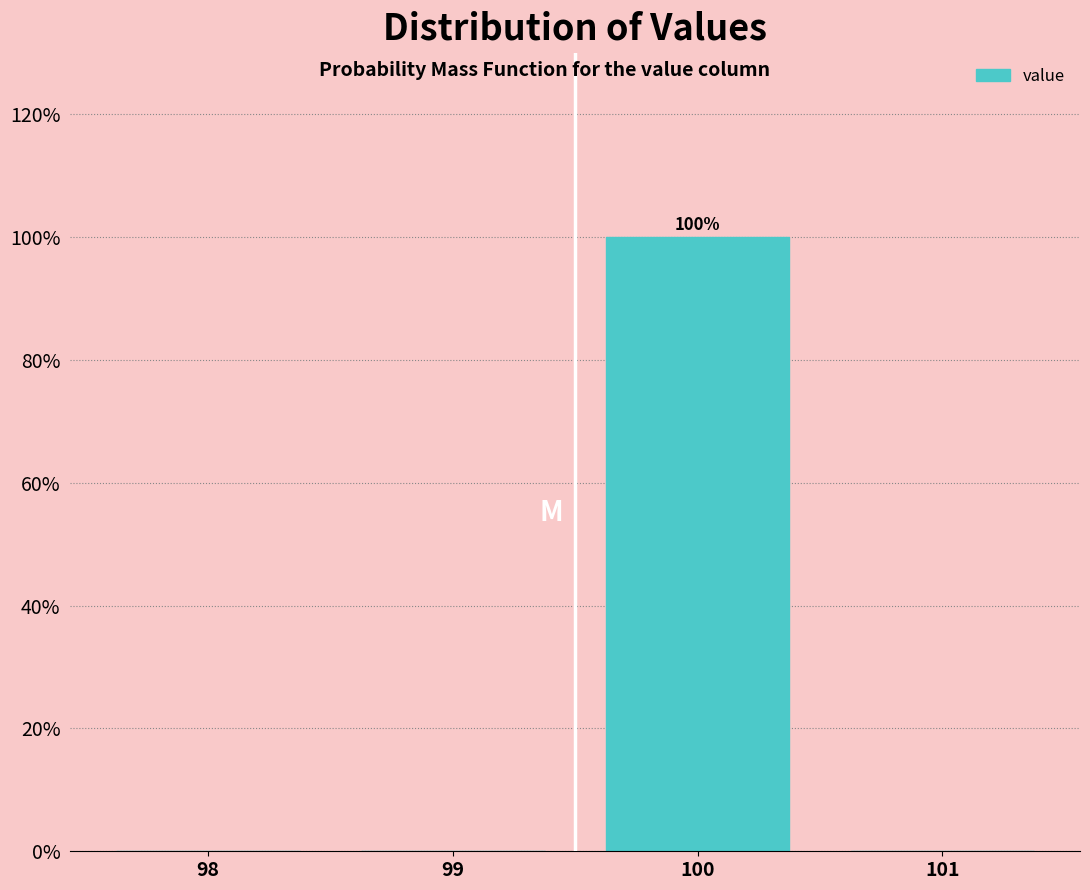

Reading right to left, extract all data points from this chart.

101=0	100=100	99=0	98=0